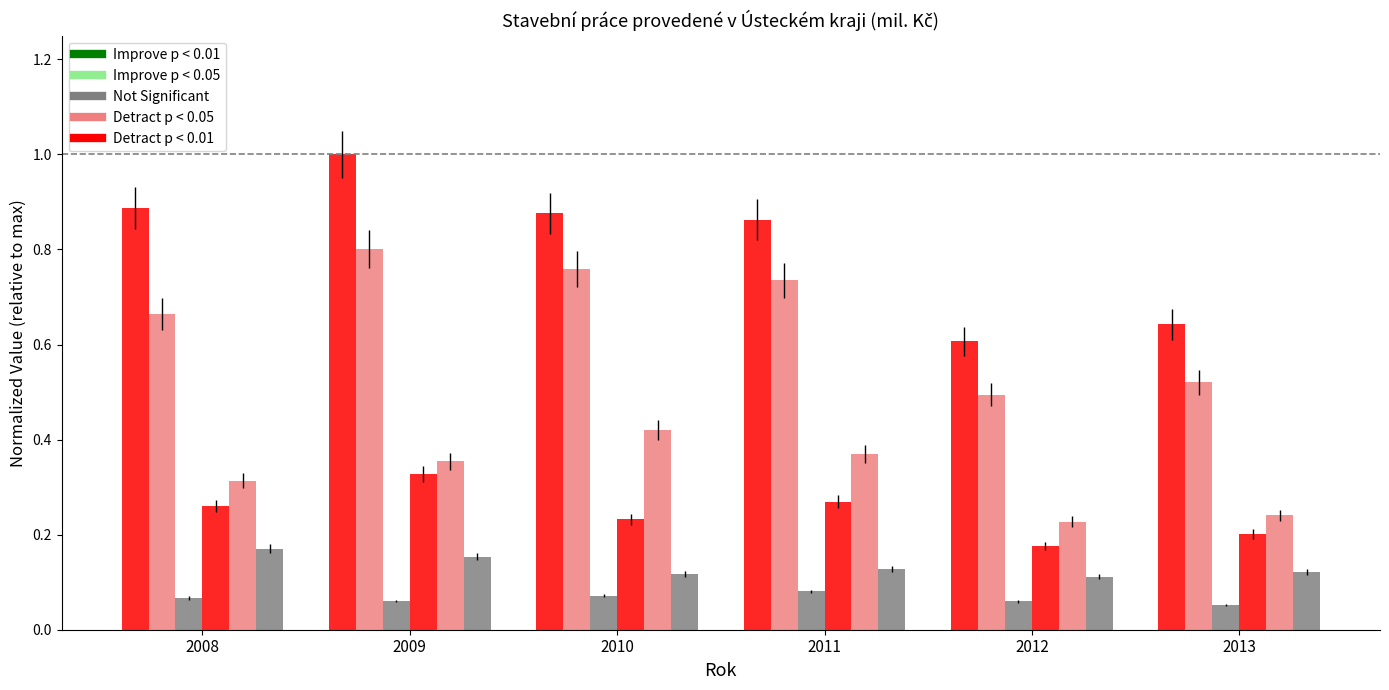

How many groups of bars are there?

6